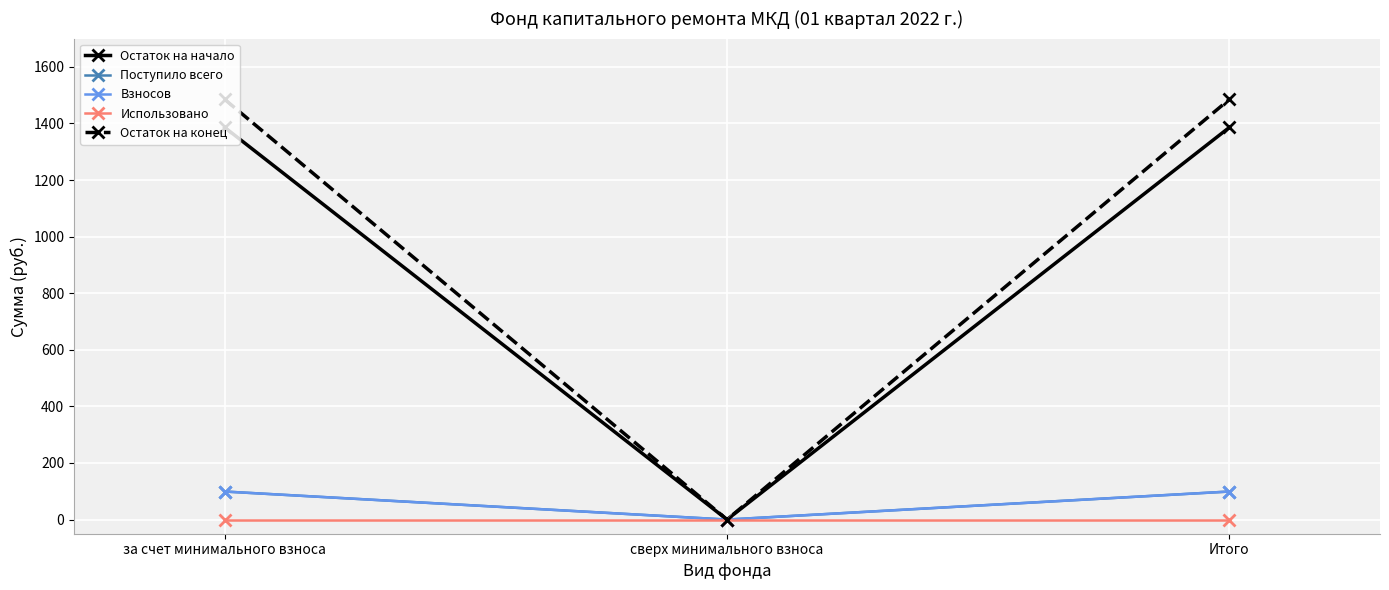

What is the average value of the Взносов series?

66.1